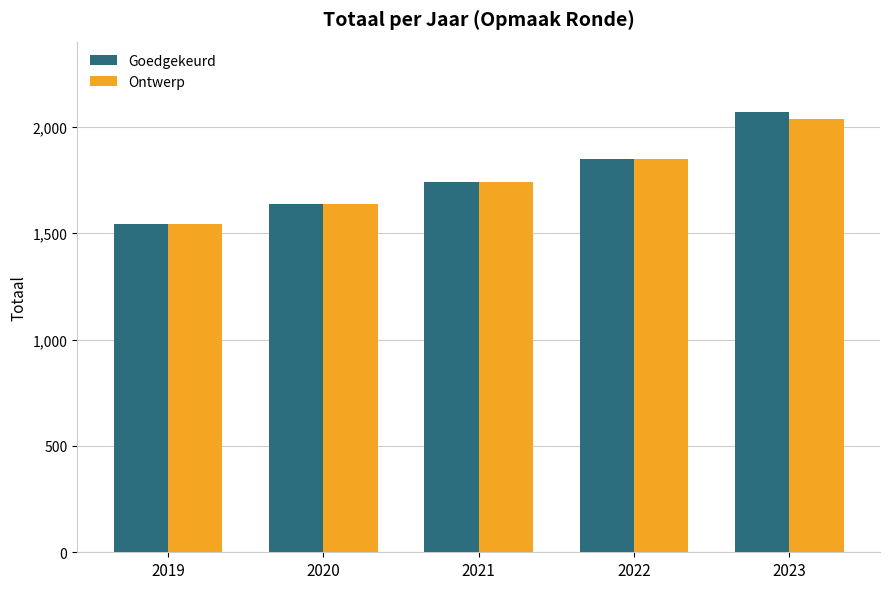

How many Goedgekeurd values are between 1639 and 1847?

3